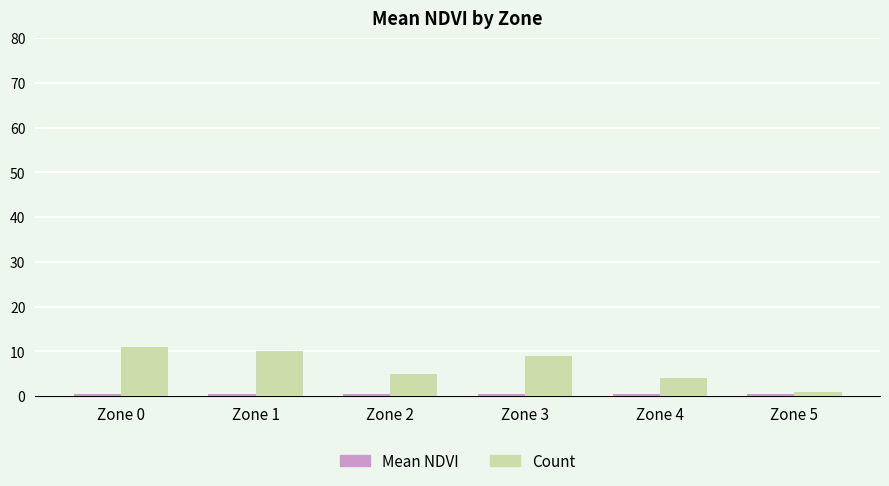

How many bars are there in total?

12